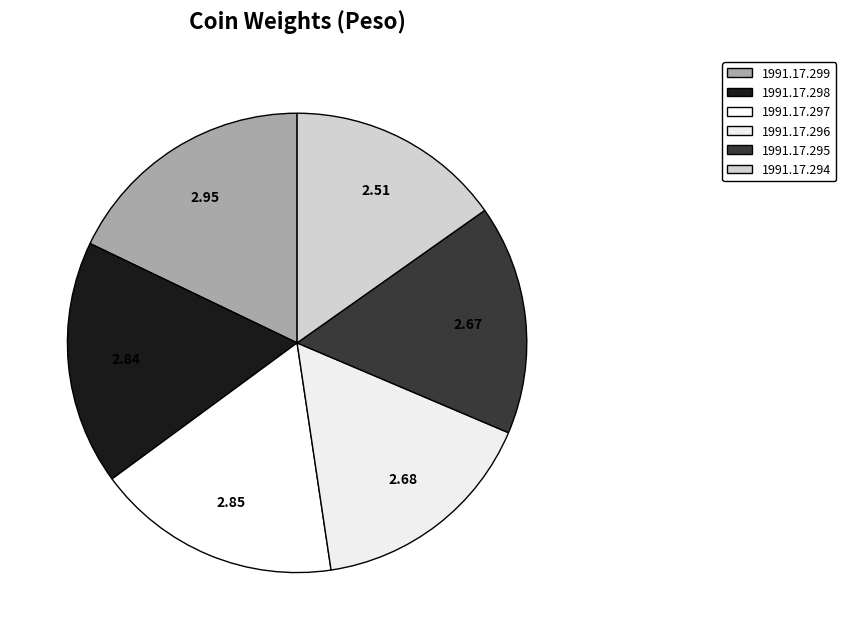

Does 1991.17.296 account for over 50% of the chart?

No